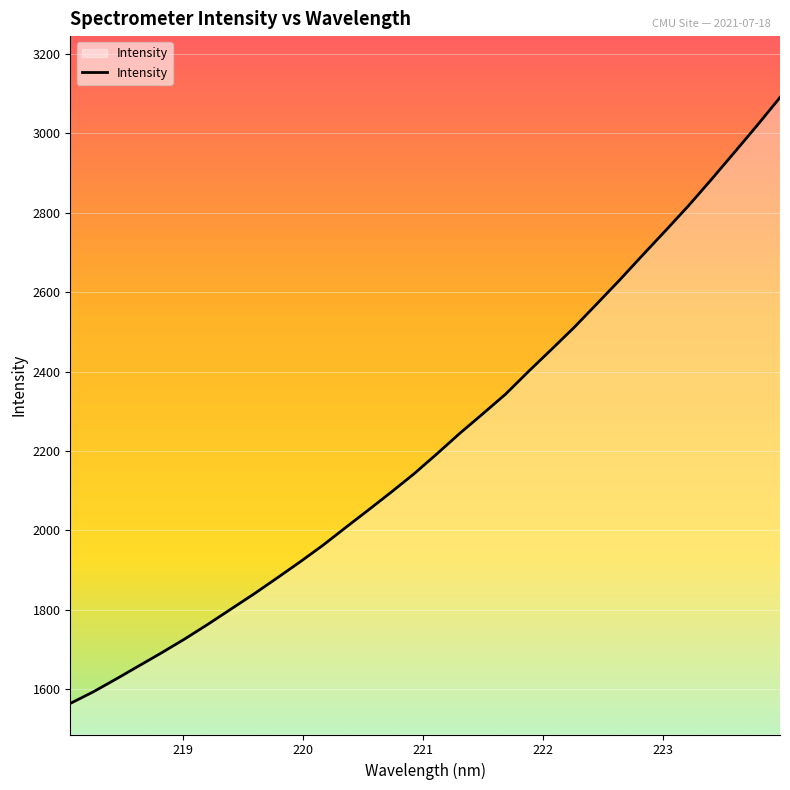

What is the smallest value displayed?

1564.2